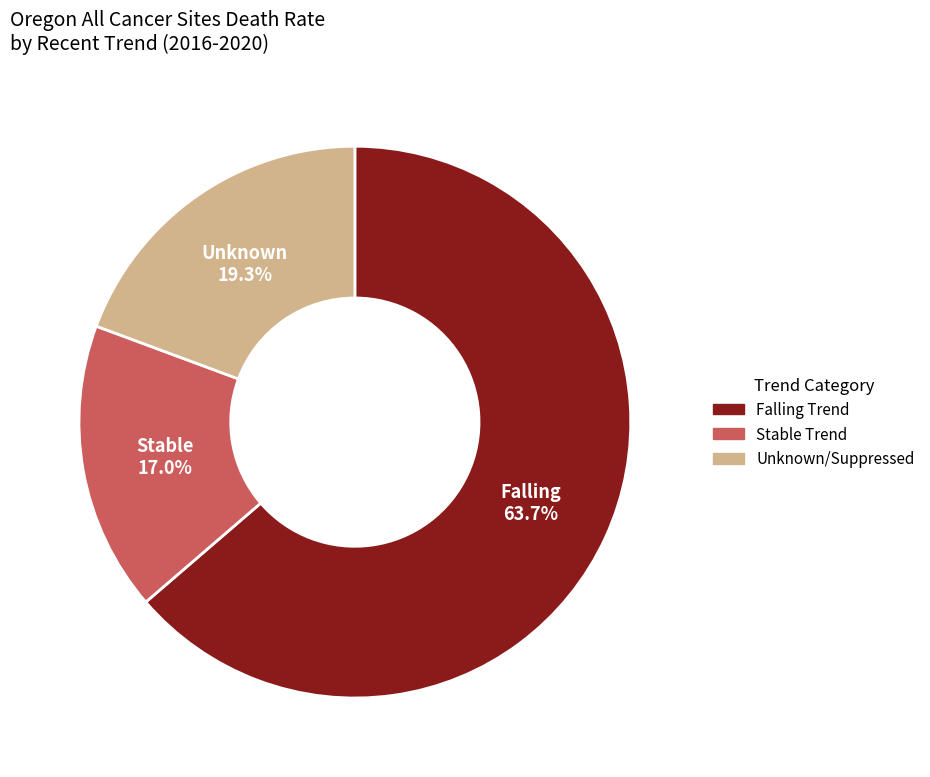

Does any single category account for the majority?

Yes